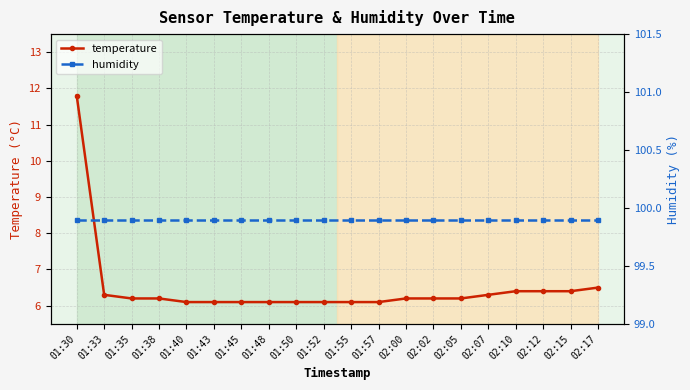

At 02:10, list the series in order from largest to smallest.

humidity, temperature